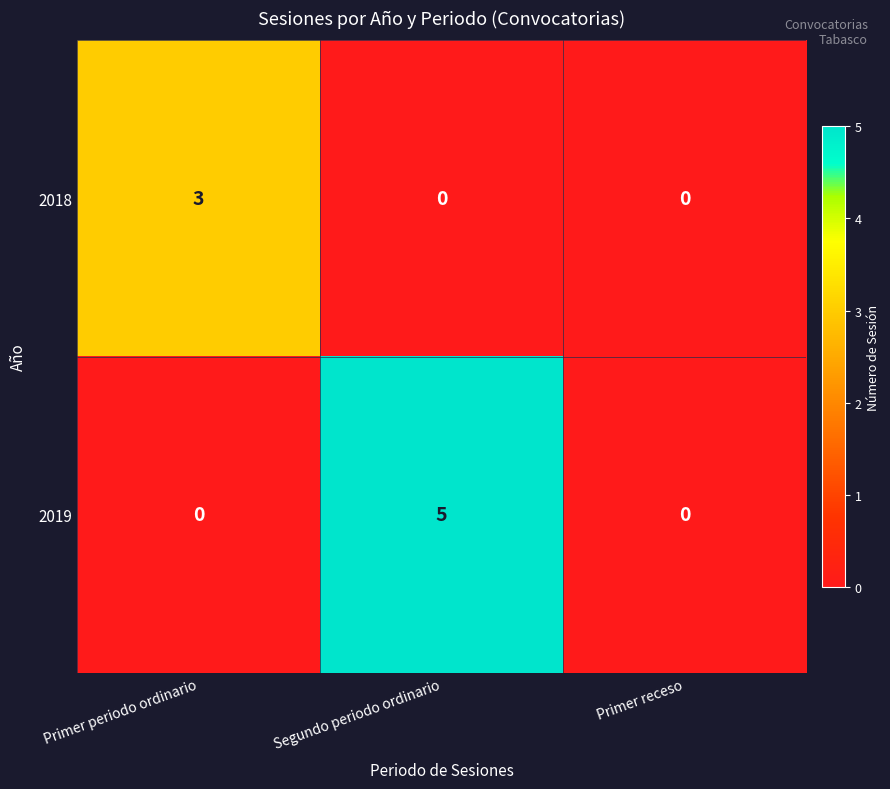

What is the highest value of the 2018 series?

3